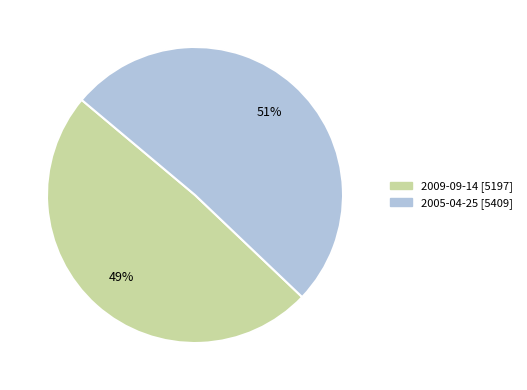

To the nearest percent, what portion does 2005-04-25 represent?

51%